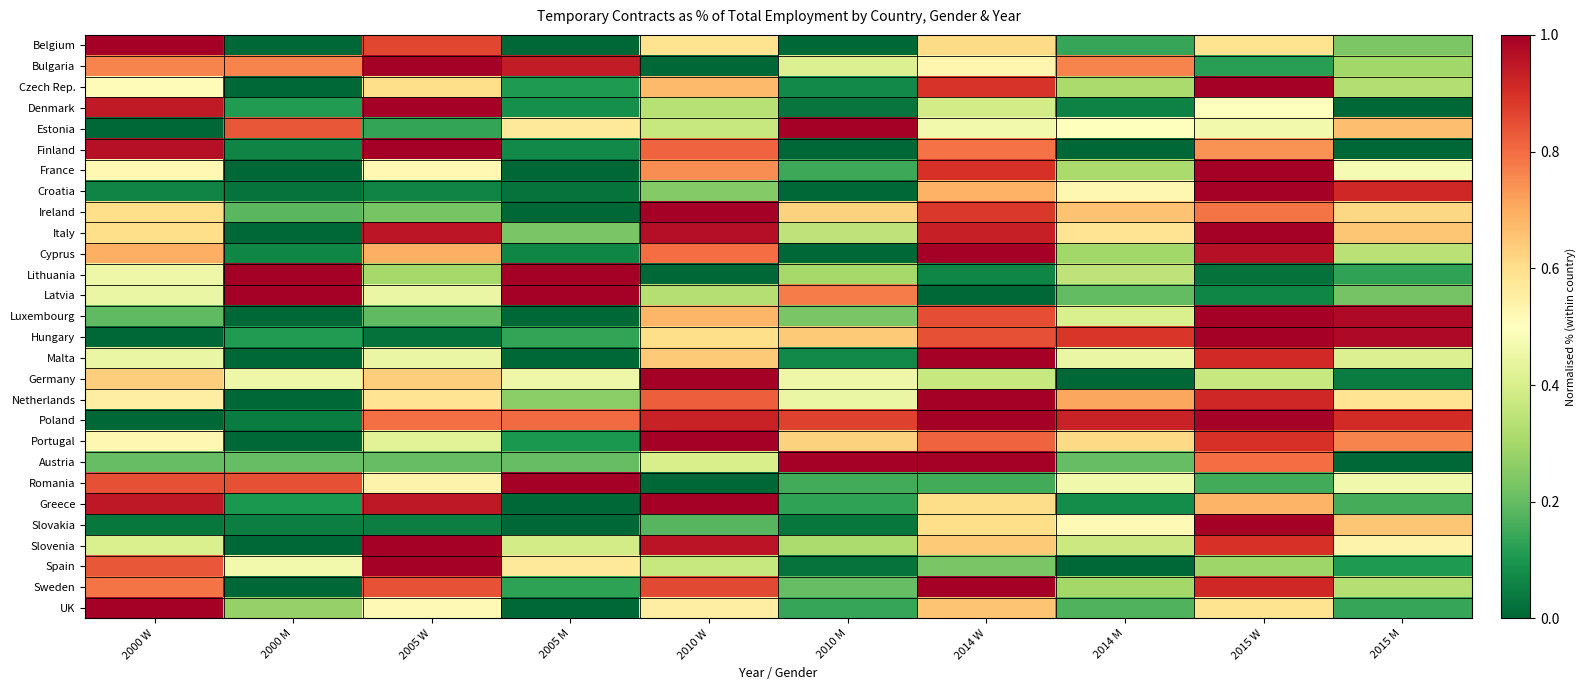

Reading left to right, what are all the values shown in this chart?

Belgium: 2000 W=1.0	2000 M=0.0	2005 W=0.9	2005 M=0.0	2010 W=0.6	2010 M=0.0	2014 W=0.6	2014 M=0.1	2015 W=0.6	2015 M=0.2
Bulgaria: 2000 W=0.8	2000 M=0.8	2005 W=1.0	2005 M=0.9	2010 W=0.0	2010 M=0.4	2014 W=0.5	2014 M=0.8	2015 W=0.1	2015 M=0.3
Czech Rep.: 2000 W=0.5	2000 M=0.0	2005 W=0.6	2005 M=0.1	2010 W=0.7	2010 M=0.1	2014 W=0.9	2014 M=0.3	2015 W=1.0	2015 M=0.3
Denmark: 2000 W=0.9	2000 M=0.1	2005 W=1.0	2005 M=0.1	2010 W=0.3	2010 M=0.0	2014 W=0.4	2014 M=0.1	2015 W=0.5	2015 M=0.0
Estonia: 2000 W=0.0	2000 M=0.8	2005 W=0.1	2005 M=0.6	2010 W=0.4	2010 M=1.0	2014 W=0.5	2014 M=0.5	2015 W=0.5	2015 M=0.7
Finland: 2000 W=1.0	2000 M=0.1	2005 W=1.0	2005 M=0.1	2010 W=0.8	2010 M=0.0	2014 W=0.8	2014 M=0.0	2015 W=0.7	2015 M=0.0
France: 2000 W=0.5	2000 M=0.0	2005 W=0.5	2005 M=0.0	2010 W=0.7	2010 M=0.1	2014 W=0.9	2014 M=0.3	2015 W=1.0	2015 M=0.5
Croatia: 2000 W=0.1	2000 M=0.0	2005 W=0.1	2005 M=0.0	2010 W=0.2	2010 M=0.0	2014 W=0.7	2014 M=0.5	2015 W=1.0	2015 M=0.9
Ireland: 2000 W=0.6	2000 M=0.2	2005 W=0.2	2005 M=0.0	2010 W=1.0	2010 M=0.6	2014 W=0.9	2014 M=0.7	2015 W=0.8	2015 M=0.6
Italy: 2000 W=0.6	2000 M=0.0	2005 W=0.9	2005 M=0.2	2010 W=1.0	2010 M=0.3	2014 W=0.9	2014 M=0.6	2015 W=1.0	2015 M=0.6
Cyprus: 2000 W=0.7	2000 M=0.1	2005 W=0.7	2005 M=0.1	2010 W=0.8	2010 M=0.0	2014 W=1.0	2014 M=0.3	2015 W=1.0	2015 M=0.3
Lithuania: 2000 W=0.5	2000 M=1.0	2005 W=0.3	2005 M=1.0	2010 W=0.0	2010 M=0.3	2014 W=0.1	2014 M=0.3	2015 W=0.0	2015 M=0.1
Latvia: 2000 W=0.4	2000 M=1.0	2005 W=0.4	2005 M=1.0	2010 W=0.3	2010 M=0.8	2014 W=0.0	2014 M=0.2	2015 W=0.1	2015 M=0.2
Luxembourg: 2000 W=0.2	2000 M=0.0	2005 W=0.2	2005 M=0.0	2010 W=0.7	2010 M=0.2	2014 W=0.9	2014 M=0.4	2015 W=1.0	2015 M=1.0
Hungary: 2000 W=0.0	2000 M=0.1	2005 W=0.0	2005 M=0.1	2010 W=0.6	2010 M=0.6	2014 W=0.8	2014 M=0.9	2015 W=1.0	2015 M=1.0
Malta: 2000 W=0.4	2000 M=0.0	2005 W=0.4	2005 M=0.0	2010 W=0.6	2010 M=0.1	2014 W=1.0	2014 M=0.4	2015 W=0.9	2015 M=0.4
Germany: 2000 W=0.6	2000 M=0.5	2005 W=0.6	2005 M=0.5	2010 W=1.0	2010 M=0.5	2014 W=0.4	2014 M=0.0	2015 W=0.4	2015 M=0.0
Netherlands: 2000 W=0.6	2000 M=0.0	2005 W=0.6	2005 M=0.3	2010 W=0.8	2010 M=0.4	2014 W=1.0	2014 M=0.7	2015 W=0.9	2015 M=0.6
Poland: 2000 W=0.0	2000 M=0.0	2005 W=0.8	2005 M=0.8	2010 W=0.9	2010 M=0.9	2014 W=1.0	2014 M=0.9	2015 W=1.0	2015 M=0.9
Portugal: 2000 W=0.5	2000 M=0.0	2005 W=0.4	2005 M=0.1	2010 W=1.0	2010 M=0.6	2014 W=0.8	2014 M=0.6	2015 W=0.9	2015 M=0.8
Austria: 2000 W=0.2	2000 M=0.2	2005 W=0.2	2005 M=0.2	2010 W=0.4	2010 M=1.0	2014 W=1.0	2014 M=0.2	2015 W=0.8	2015 M=0.0
Romania: 2000 W=0.8	2000 M=0.8	2005 W=0.5	2005 M=1.0	2010 W=0.0	2010 M=0.2	2014 W=0.2	2014 M=0.5	2015 W=0.2	2015 M=0.5
Greece: 2000 W=0.9	2000 M=0.1	2005 W=0.9	2005 M=0.0	2010 W=1.0	2010 M=0.1	2014 W=0.6	2014 M=0.1	2015 W=0.7	2015 M=0.2
Slovakia: 2000 W=0.0	2000 M=0.0	2005 W=0.0	2005 M=0.0	2010 W=0.2	2010 M=0.0	2014 W=0.6	2014 M=0.5	2015 W=1.0	2015 M=0.6
Slovenia: 2000 W=0.4	2000 M=0.0	2005 W=1.0	2005 M=0.4	2010 W=1.0	2010 M=0.3	2014 W=0.6	2014 M=0.4	2015 W=0.9	2015 M=0.5
Spain: 2000 W=0.8	2000 M=0.5	2005 W=1.0	2005 M=0.6	2010 W=0.4	2010 M=0.0	2014 W=0.2	2014 M=0.0	2015 W=0.3	2015 M=0.1
Sweden: 2000 W=0.8	2000 M=0.0	2005 W=0.8	2005 M=0.1	2010 W=0.9	2010 M=0.2	2014 W=1.0	2014 M=0.3	2015 W=0.9	2015 M=0.3
UK: 2000 W=1.0	2000 M=0.3	2005 W=0.5	2005 M=0.0	2010 W=0.6	2010 M=0.1	2014 W=0.7	2014 M=0.2	2015 W=0.6	2015 M=0.1